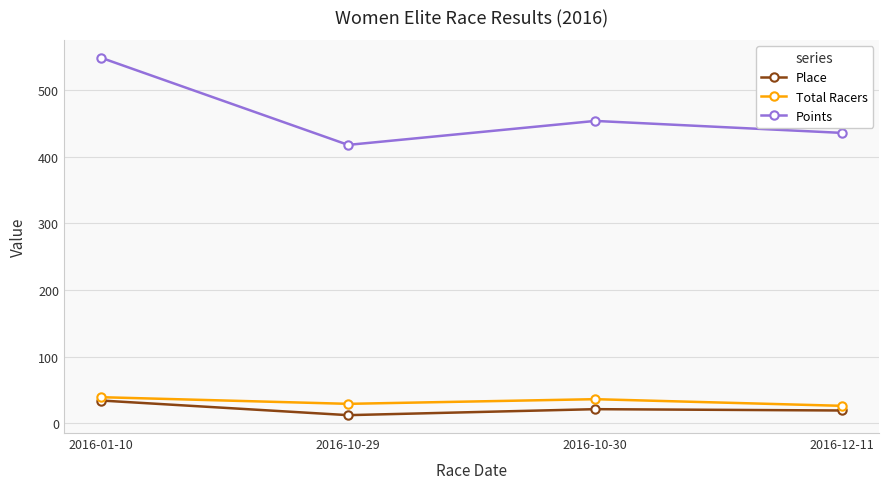

True or false: Place has more than 1 points higher than both neighbors.

False